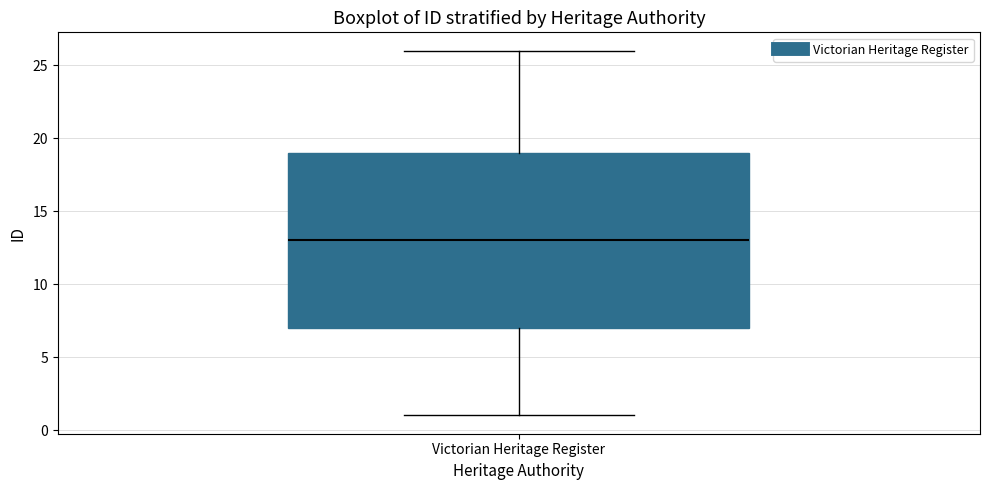

Where does the lower whisker of the box for Victorian Heritage Register end on the y-axis? The values are not printed on the chart, so give them approximately, as read against the axis.

1